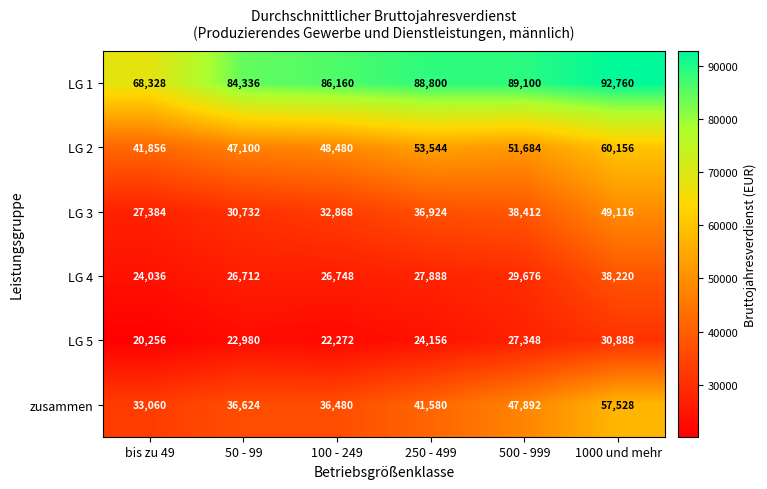

What is the total value across all series at 1000 und mehr?

328668